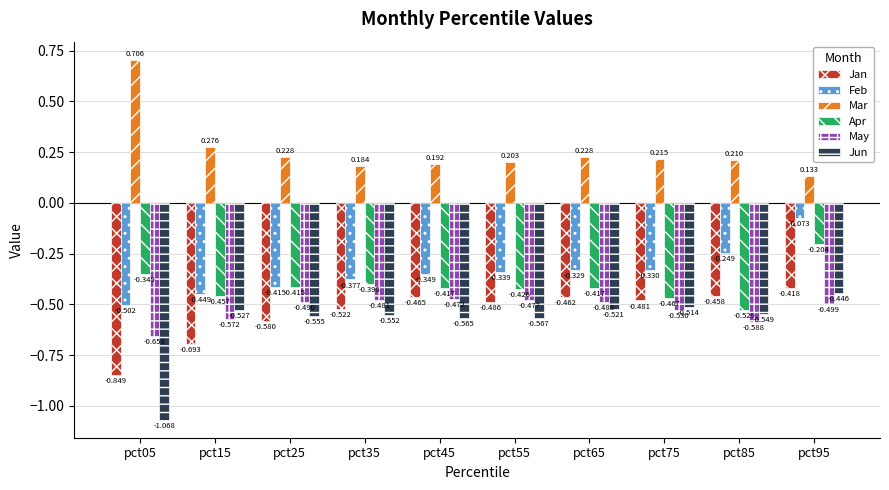

Count the Mar values in the range 0 to 1.

10